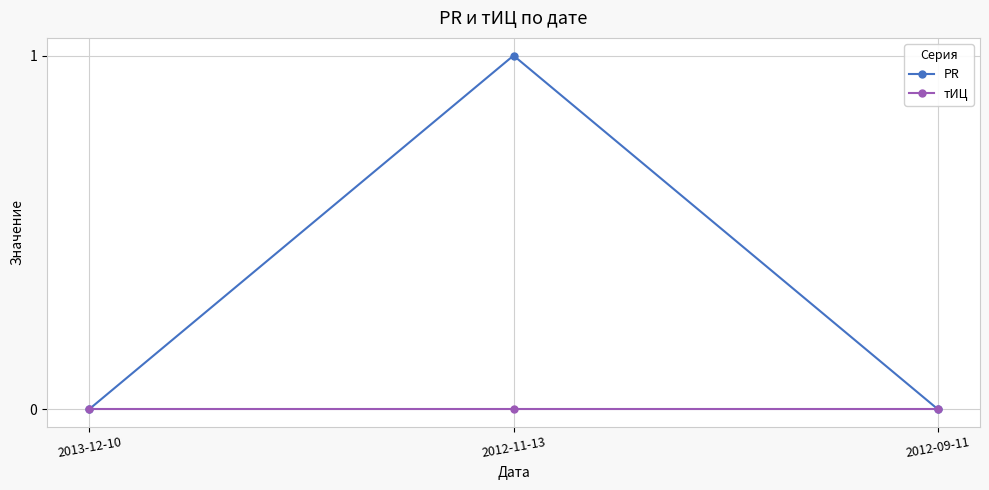

Reading right to left, what are all the values shown in this chart?

PR: 2012-09-11=0	2012-11-13=1	2013-12-10=0
тИЦ: 2012-09-11=0	2012-11-13=0	2013-12-10=0